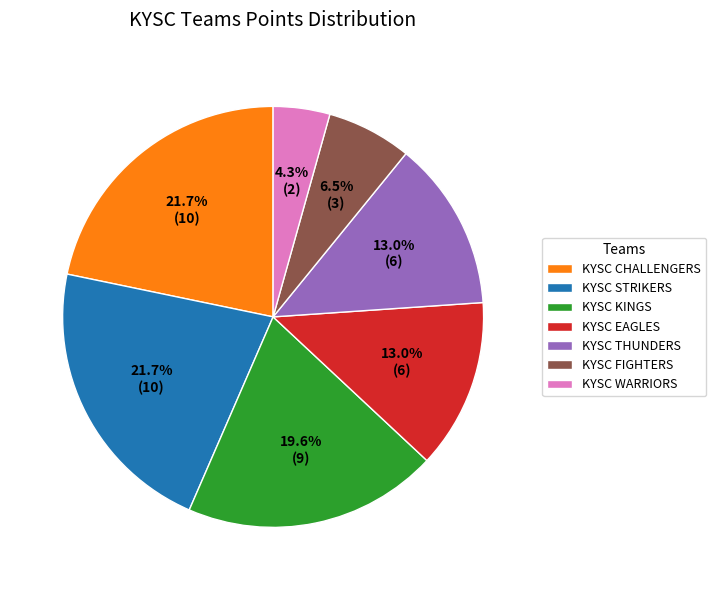

Which category has the smallest portion of the pie?

KYSC WARRIORS